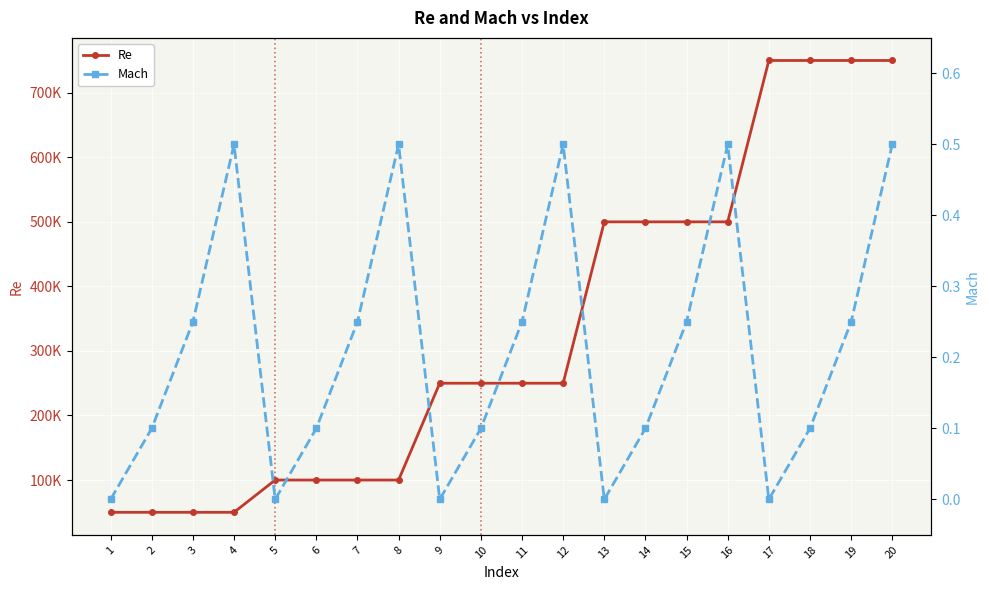

What is the difference between the maximum and minimum values in the Mach series?

0.5